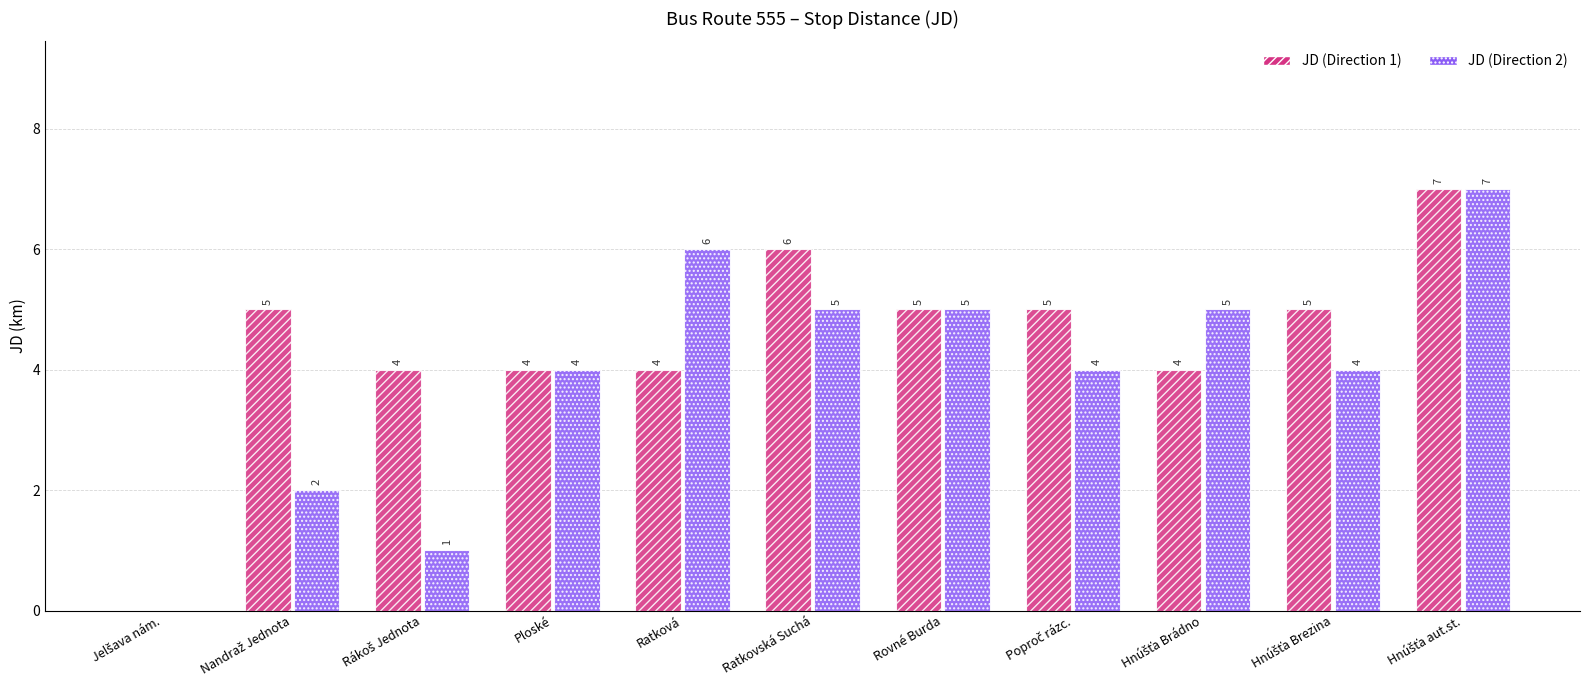

What is the total value across all series at Ratková?

10